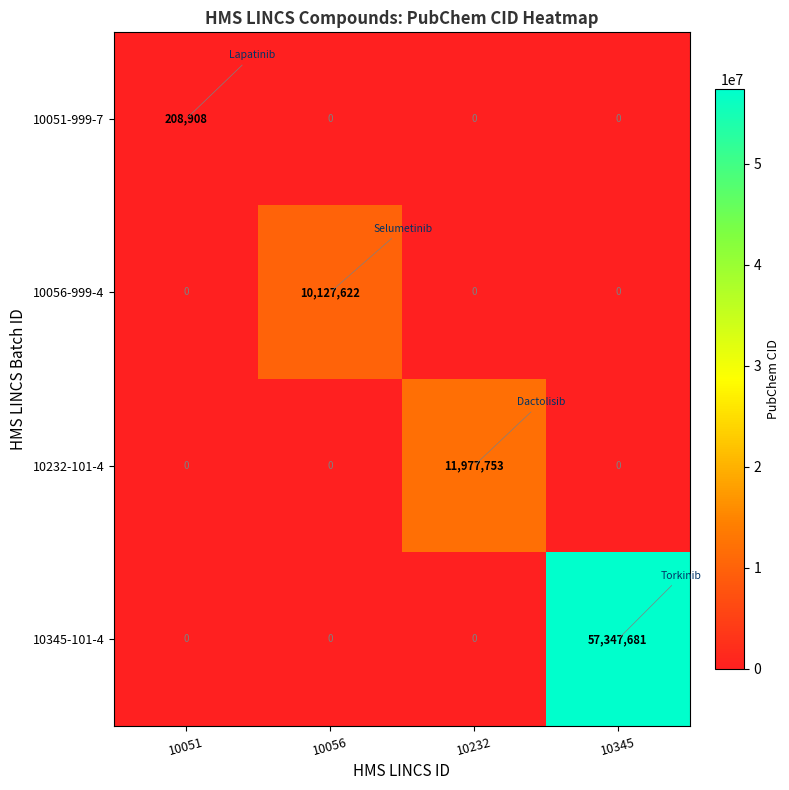

The 10051-999-7 series shows 208908 at 10051. True or false?

True